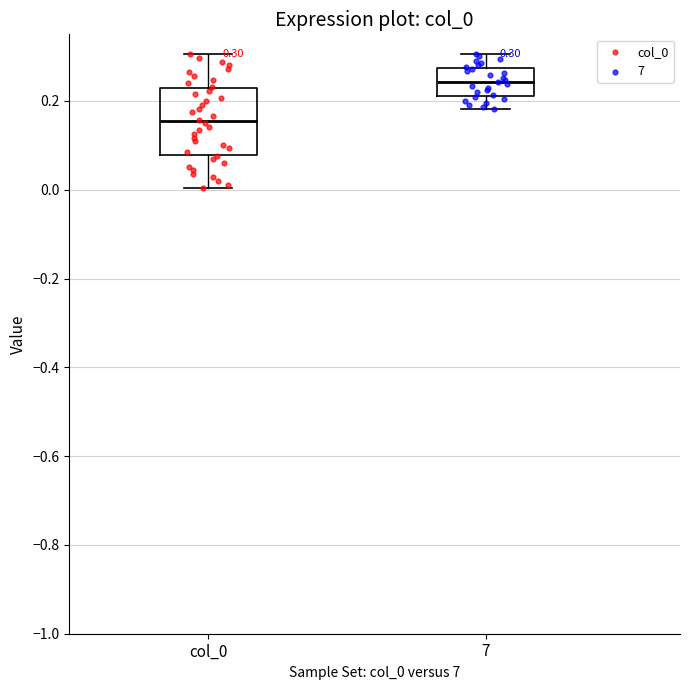

Which box is the tallest, from its lower edge to its upper edge?

col_0